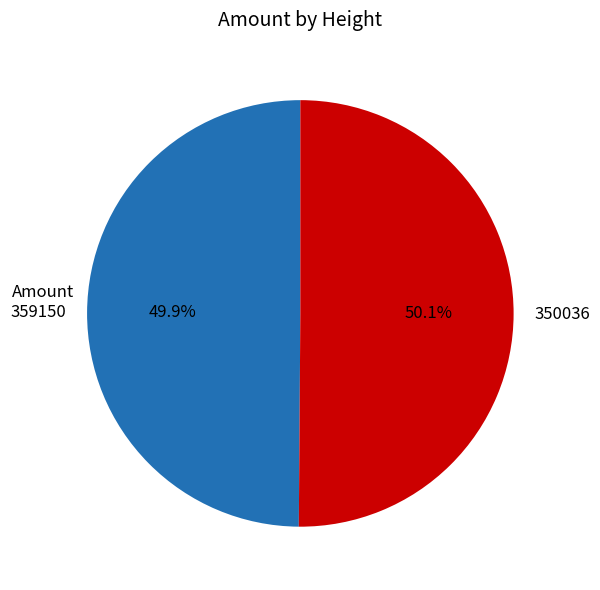

The 359150 slice represents 50% of the pie. True or false?

True